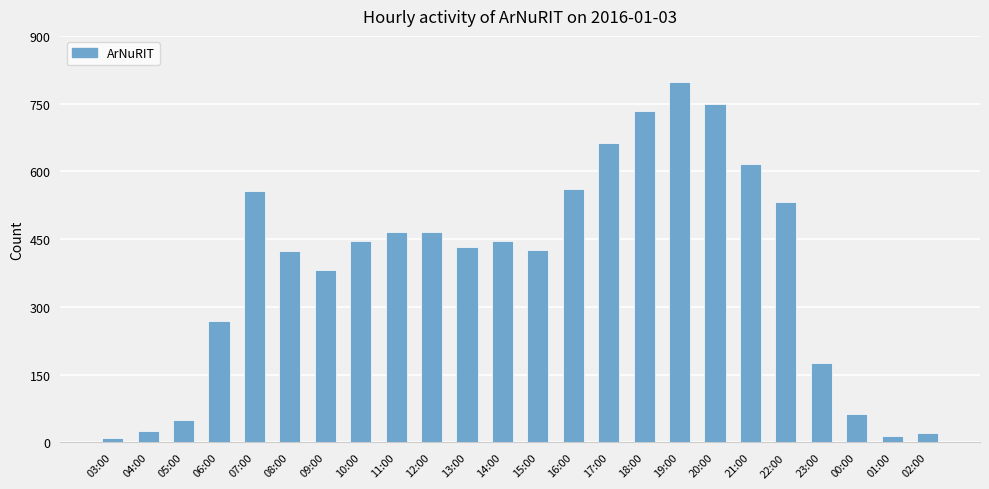

What is the maximum value shown in the chart?

798